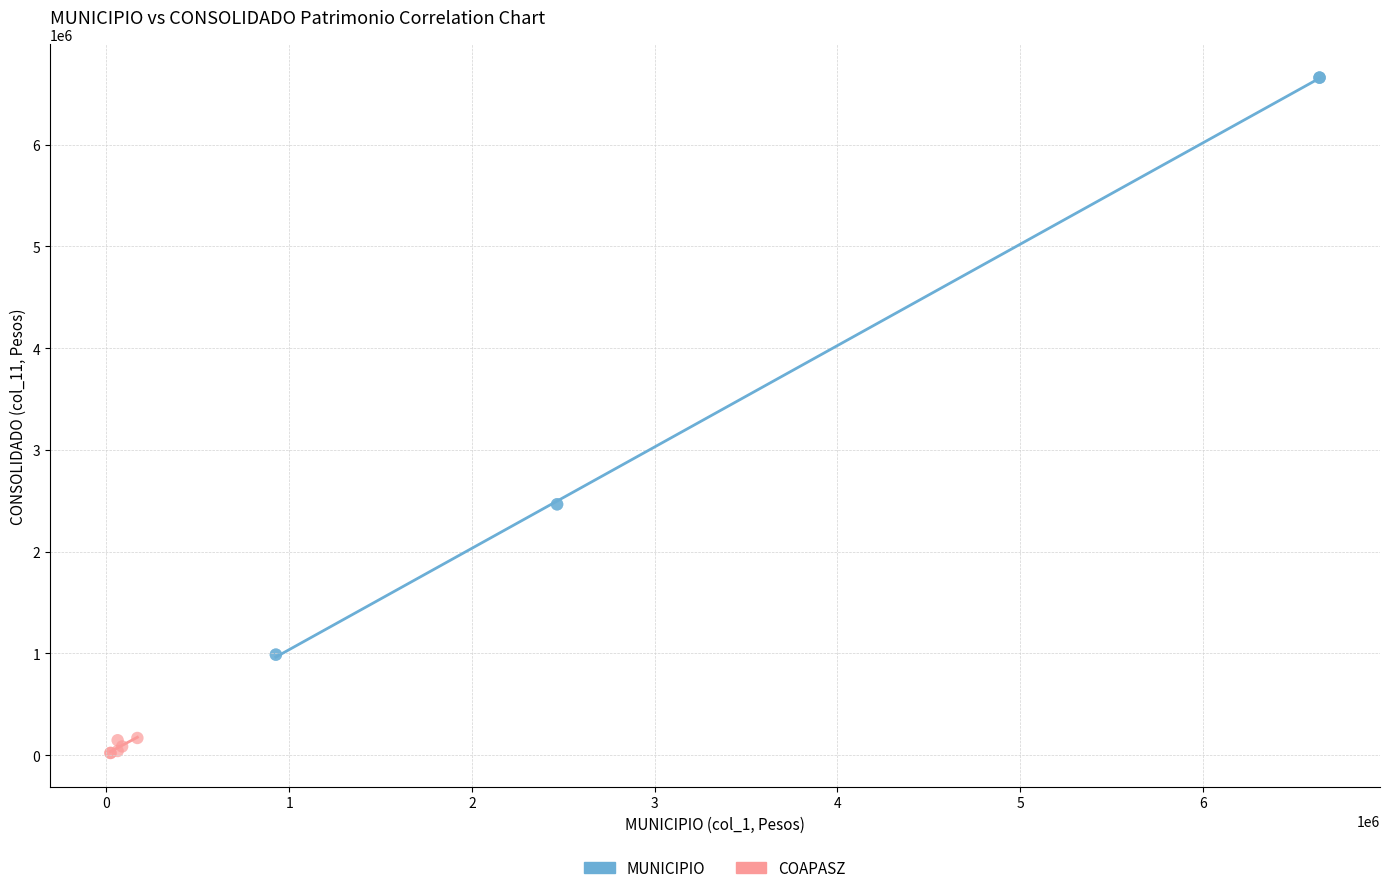

What are all the series names shown in the legend?

MUNICIPIO, COAPASZ